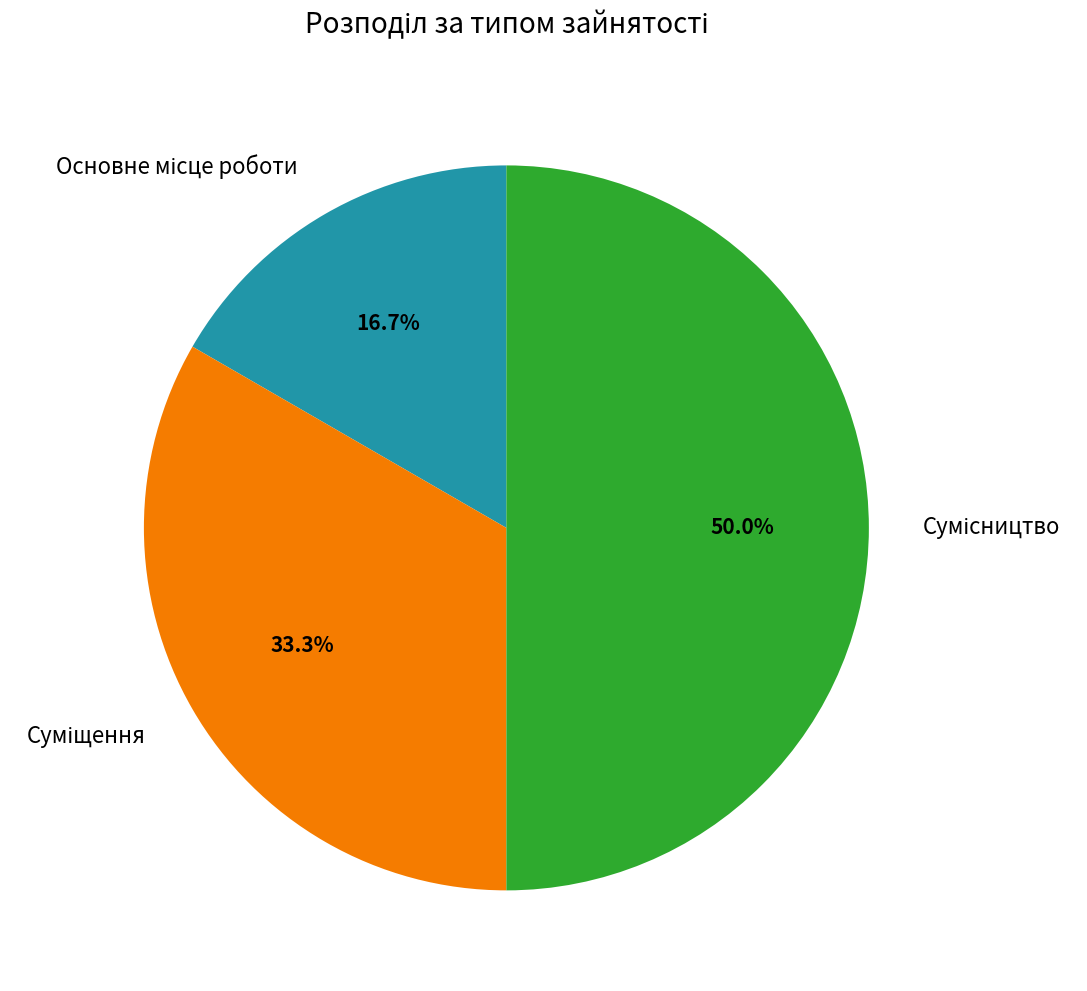

What is the ratio of the value at Суміщення to the value at Основне місце роботи?

2.0